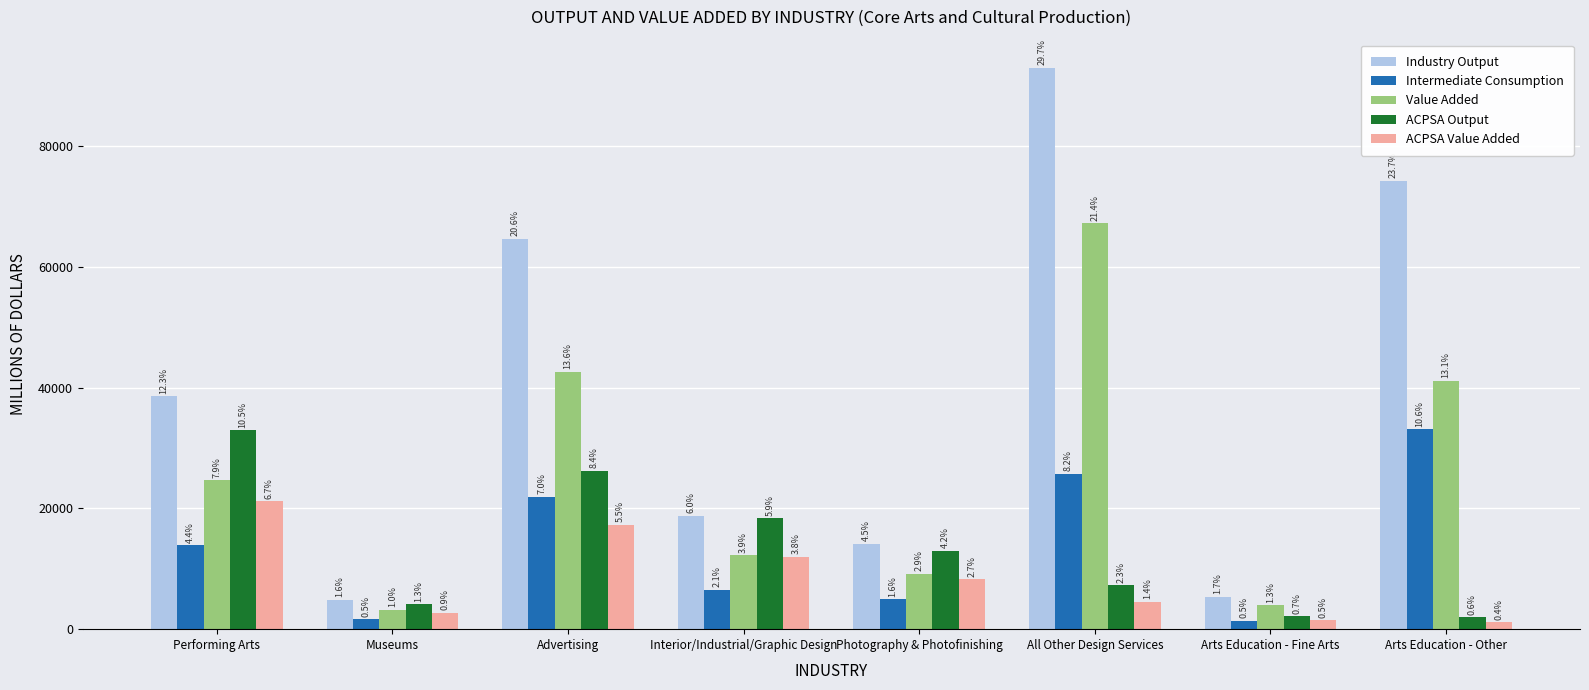

At how many categories does at least one series exceed 65402?

2